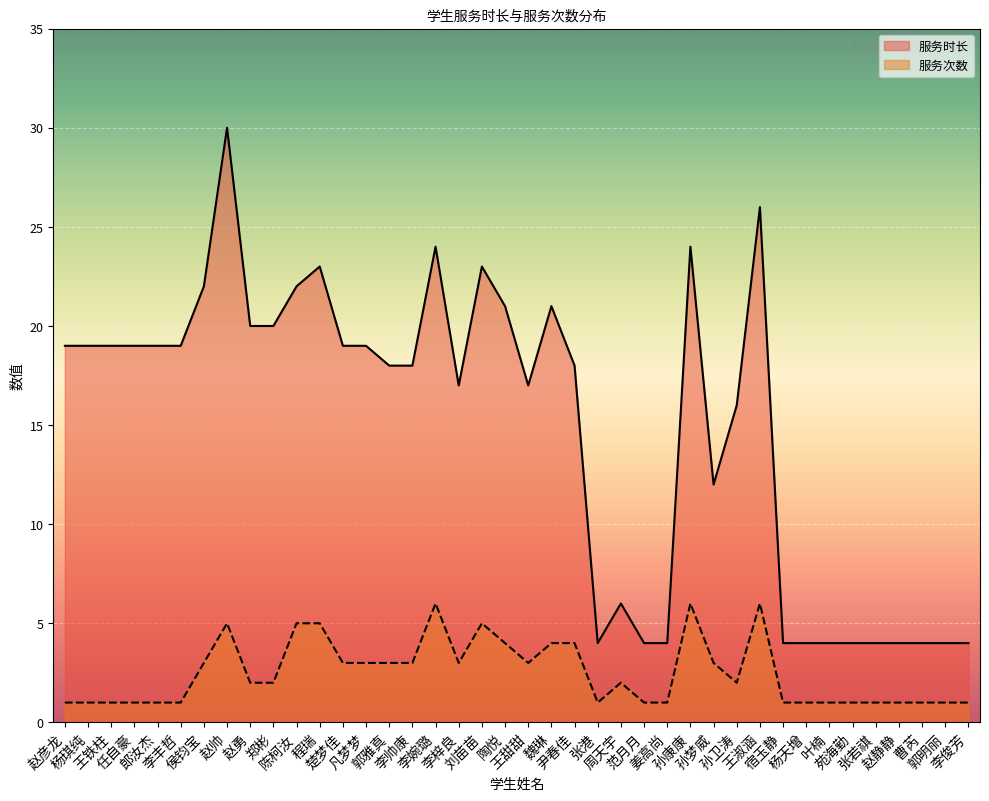

Which category has the highest value across all series?

赵帅